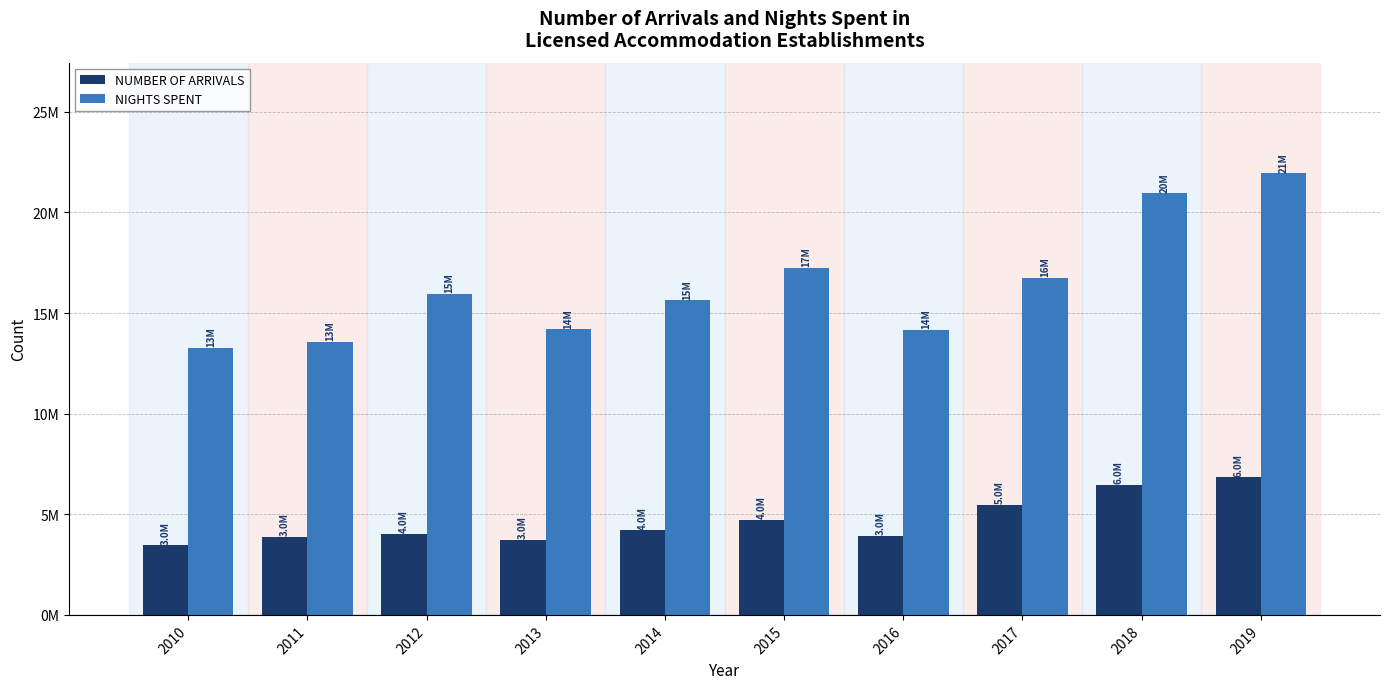

What value does the NIGHTS SPENT series have at 2015, to the nearest 100?

17248900